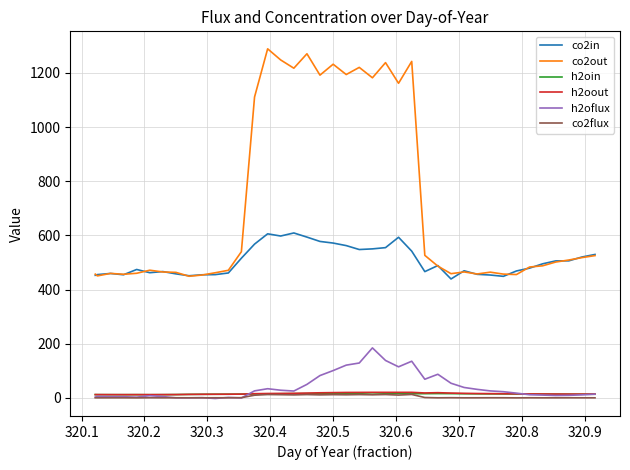

What is the maximum value shown in the chart?

1289.1